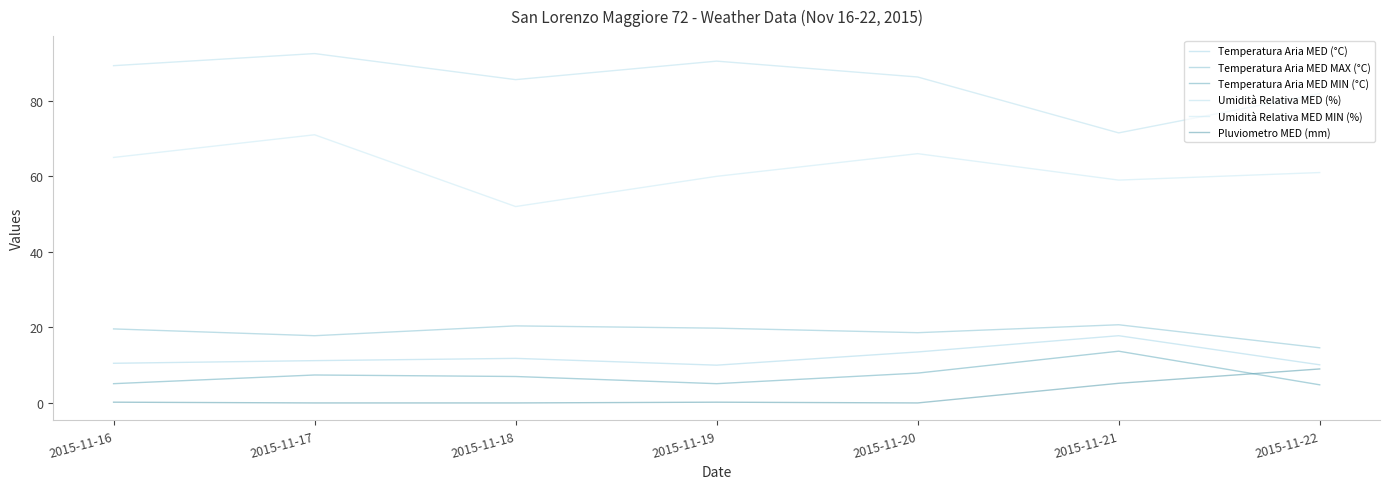

At which label does Umidità Relativa MED (%) first exceed 86?

2015-11-16